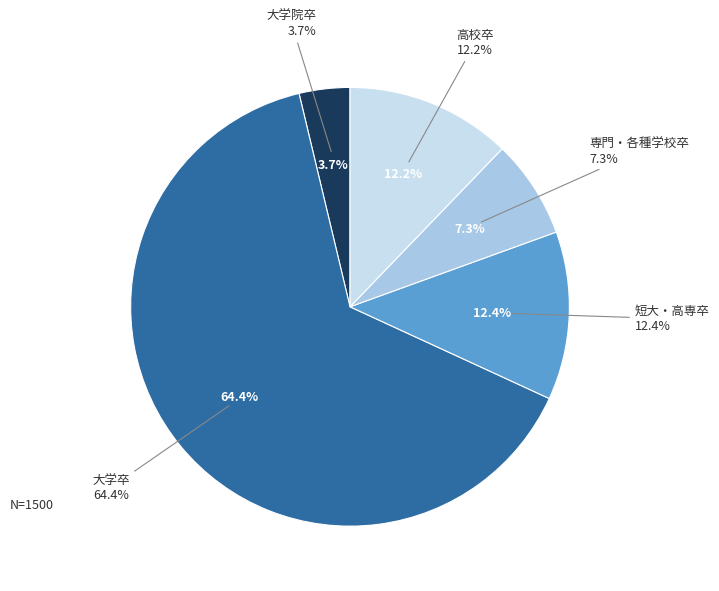

Rank the categories by value from lowest to highest.

大学院卒, 専門・各種学校卒, 高校卒, 短大・高専卒, 大学卒